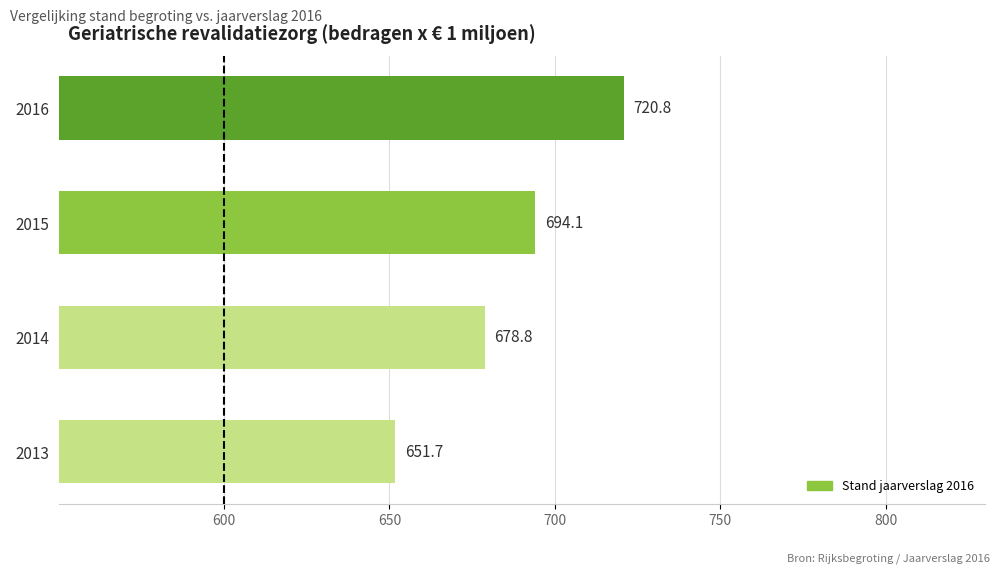

Reading bottom to top, what are all the values shown in this chart?

2013=651.7	2014=678.8	2015=694.1	2016=720.8